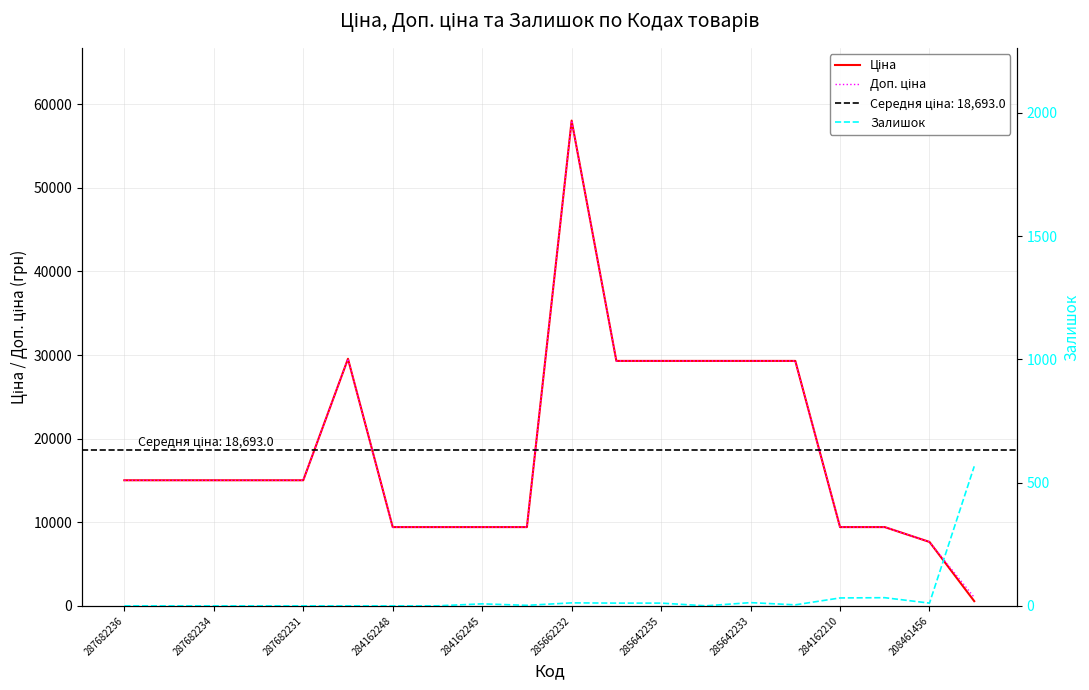

Does the chart have visible grid lines?

Yes